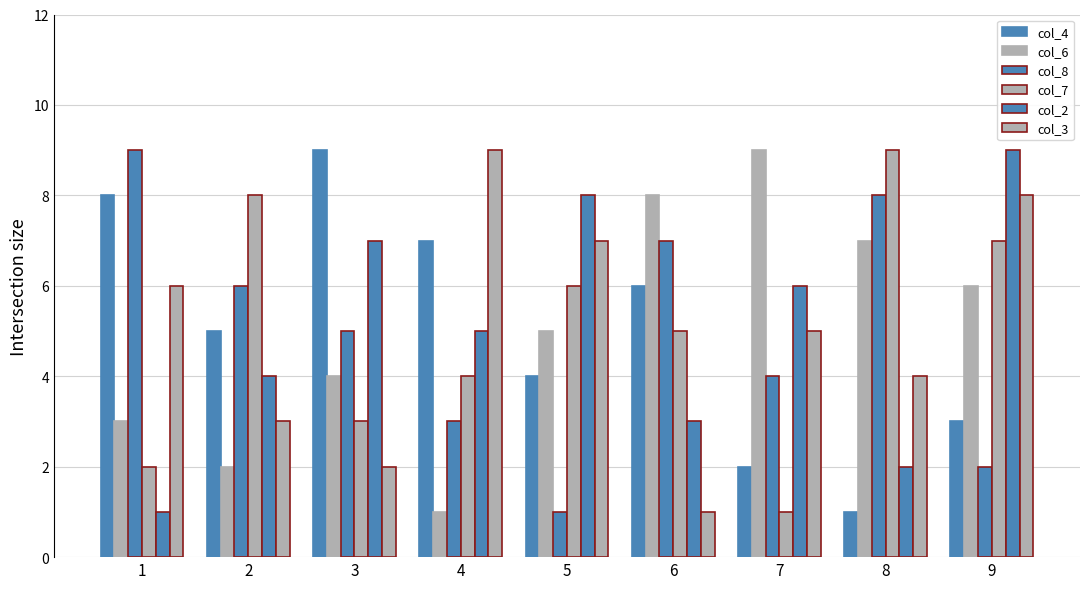

The value of col_3 at 4 is 9. True or false?

True